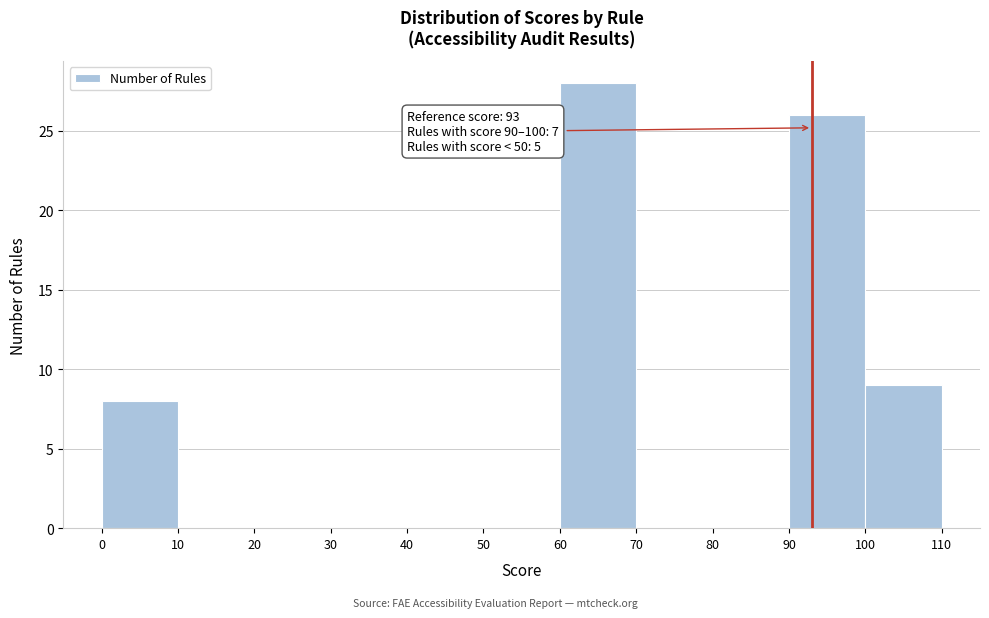

Which range on the x-axis has the tallest bar?

60 to 70